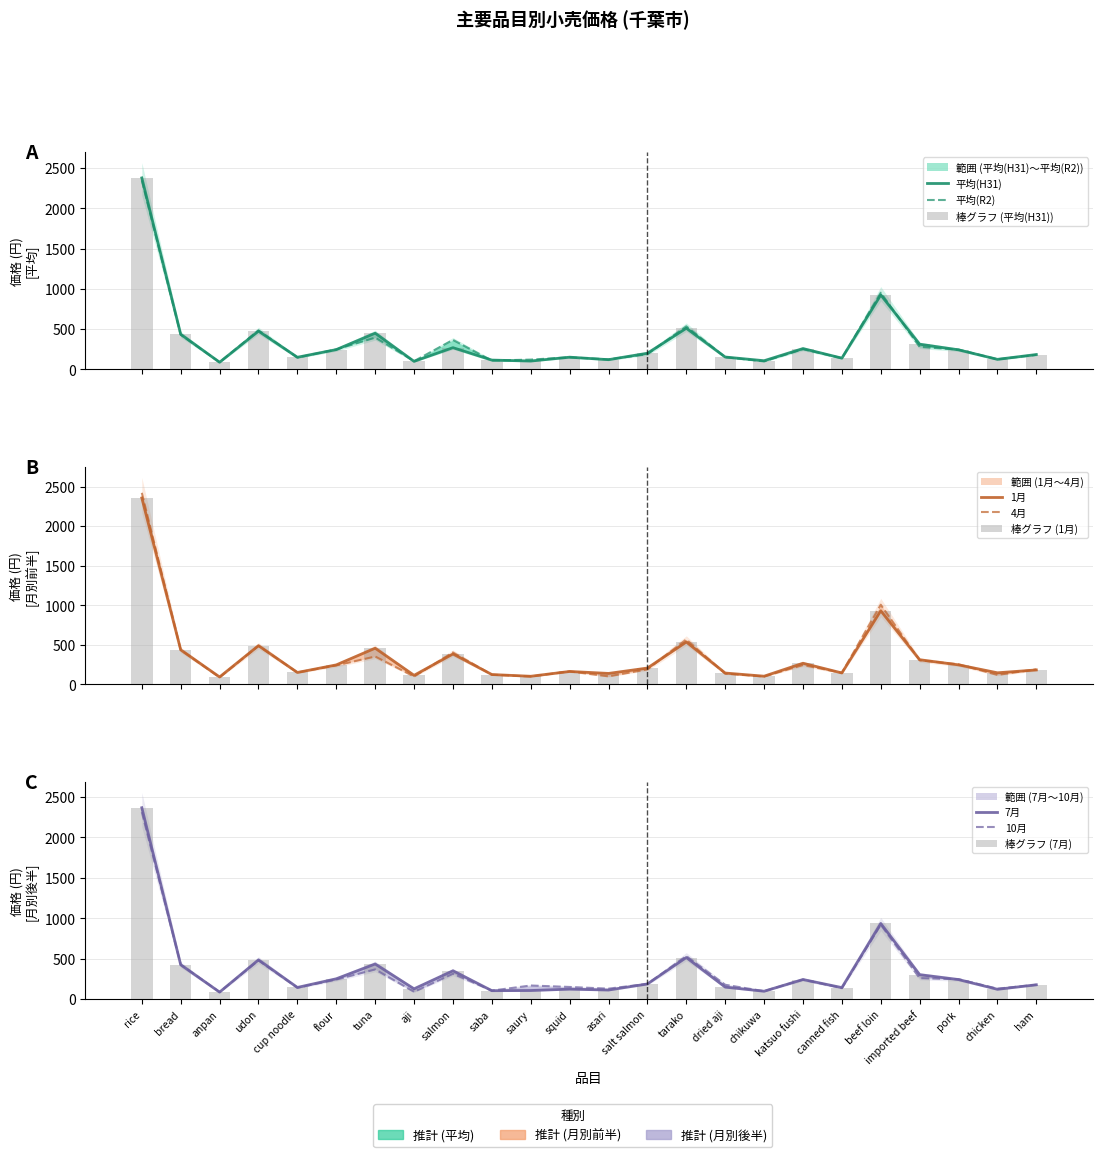

How many values in the 4月 series are below 190?

12